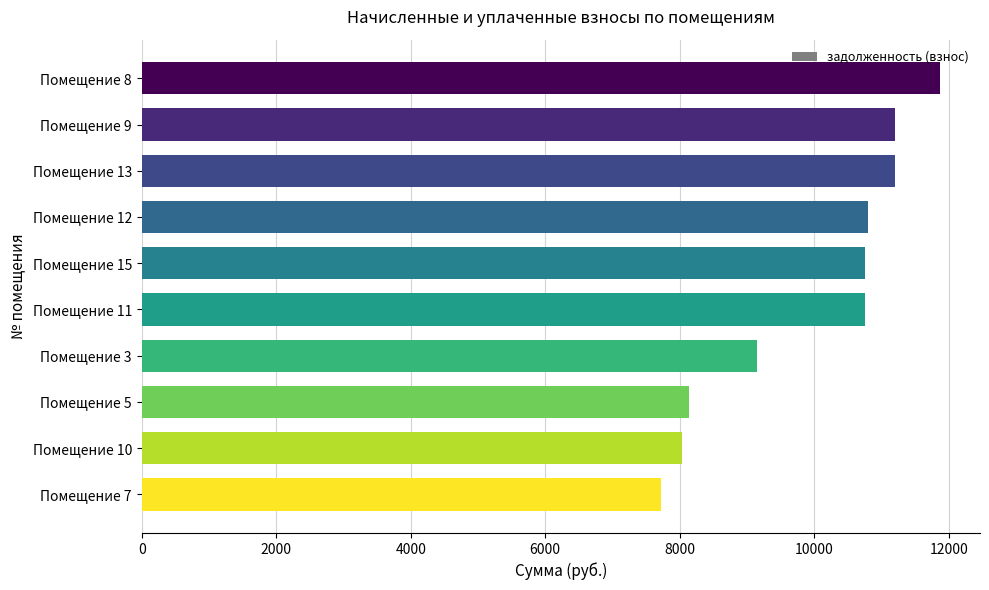

What is the label of the 2nd bar from the top?

Помещение 9